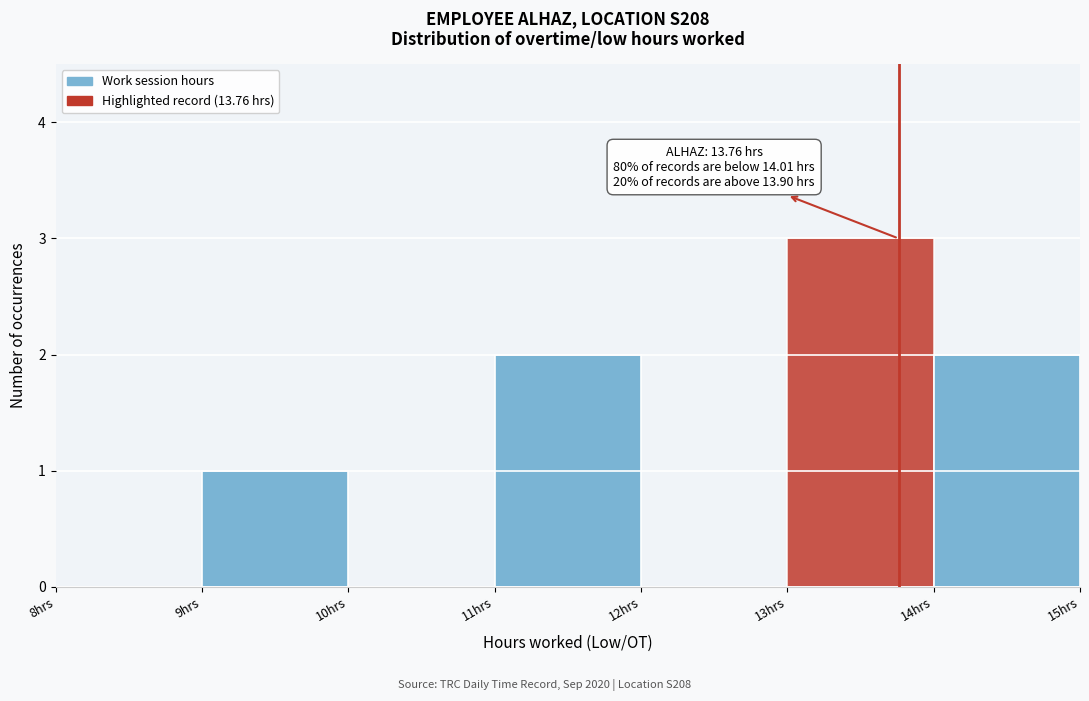

Which range on the x-axis has the tallest bar?

13 to 14